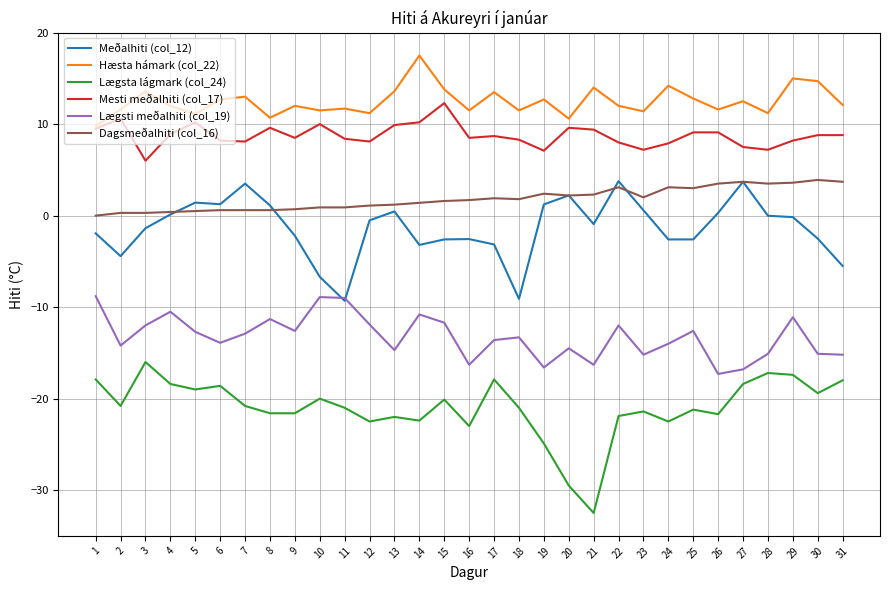

What is the maximum value shown in the chart?

17.5